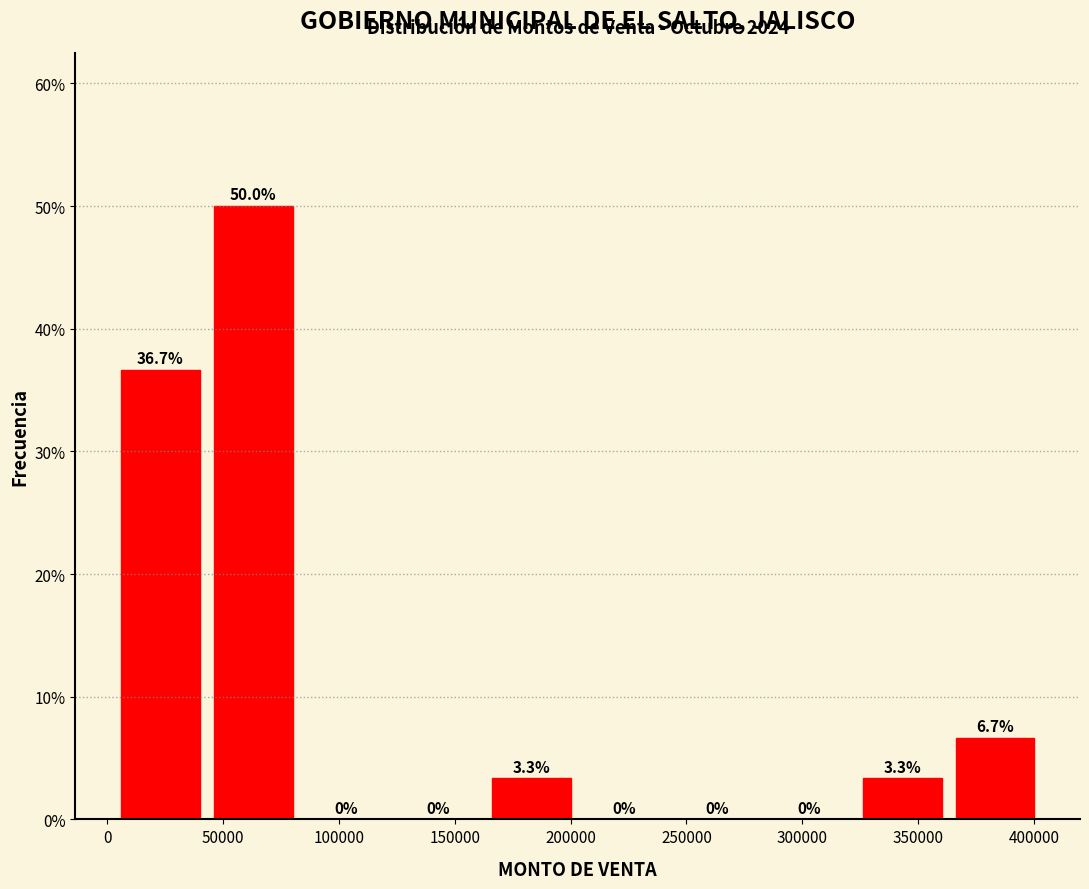

Reading left to right, transcribe this chart: for each bar, give the range it covers on the x-axis and its height. The bar edges are not printed on the chart, so give them approximately, as read against the axis.

5000 to 45000: 36.7
45000 to 85000: 50.0
85000 to 125000: 0.0
125000 to 165000: 0.0
165000 to 205000: 3.3
205000 to 245000: 0.0
245000 to 285000: 0.0
285000 to 325000: 0.0
325000 to 365000: 3.3
365000 to 405000: 6.7